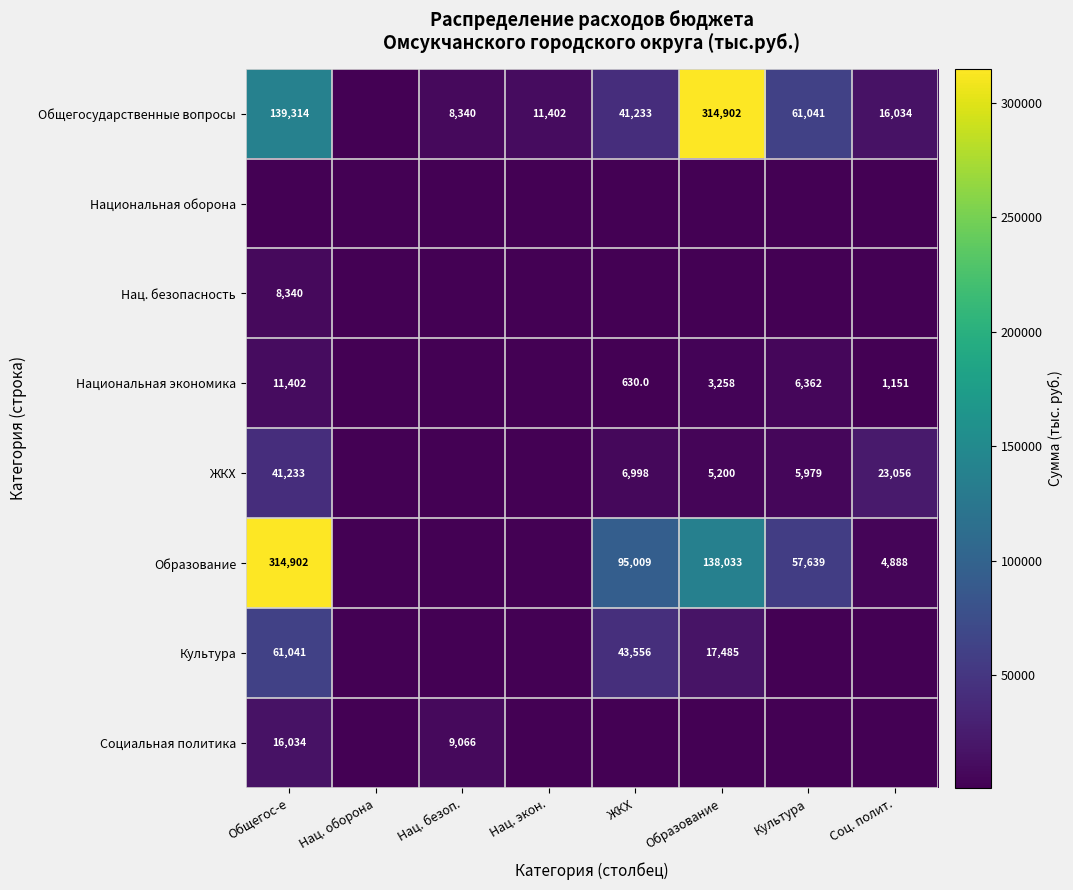

The value of Культура at Образование is 6627. True or false?

False